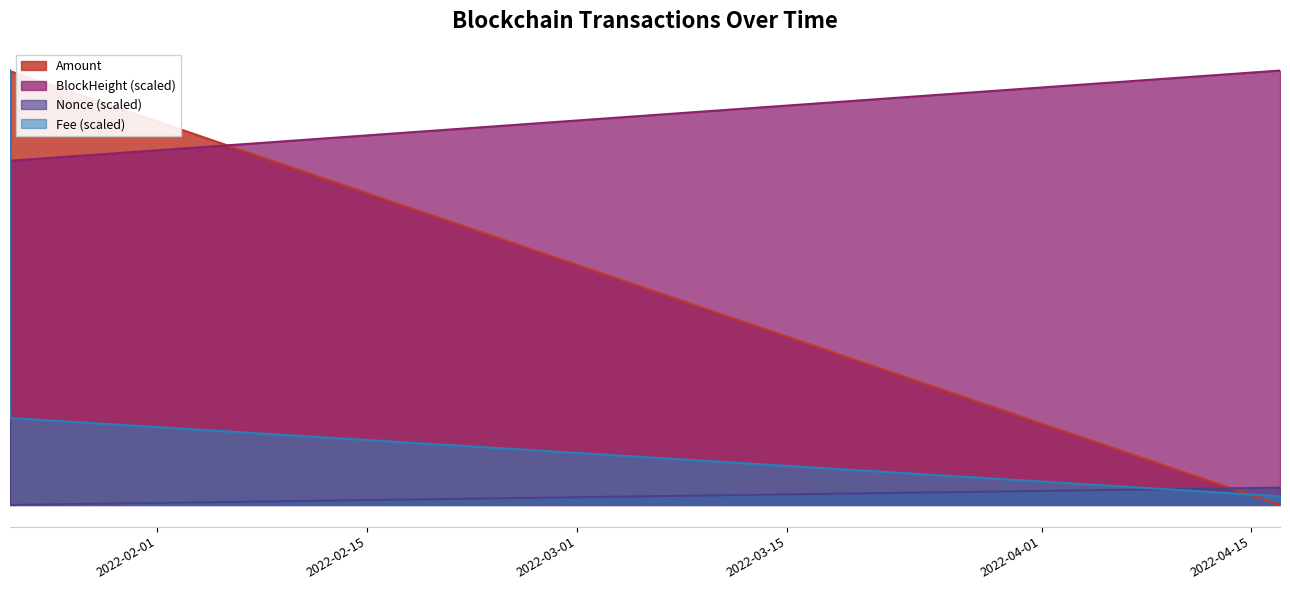

What are all the series names shown in the legend?

Amount, BlockHeight (scaled), Nonce (scaled), Fee (scaled)